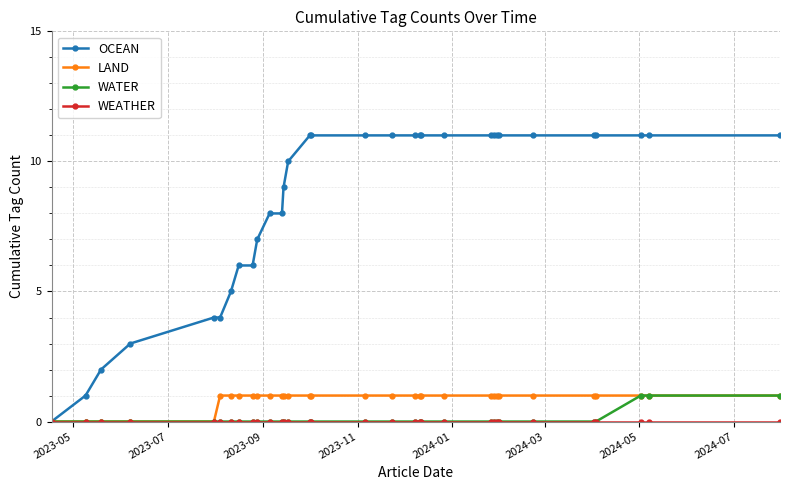

Which series has the largest range (max minus min)?

OCEAN